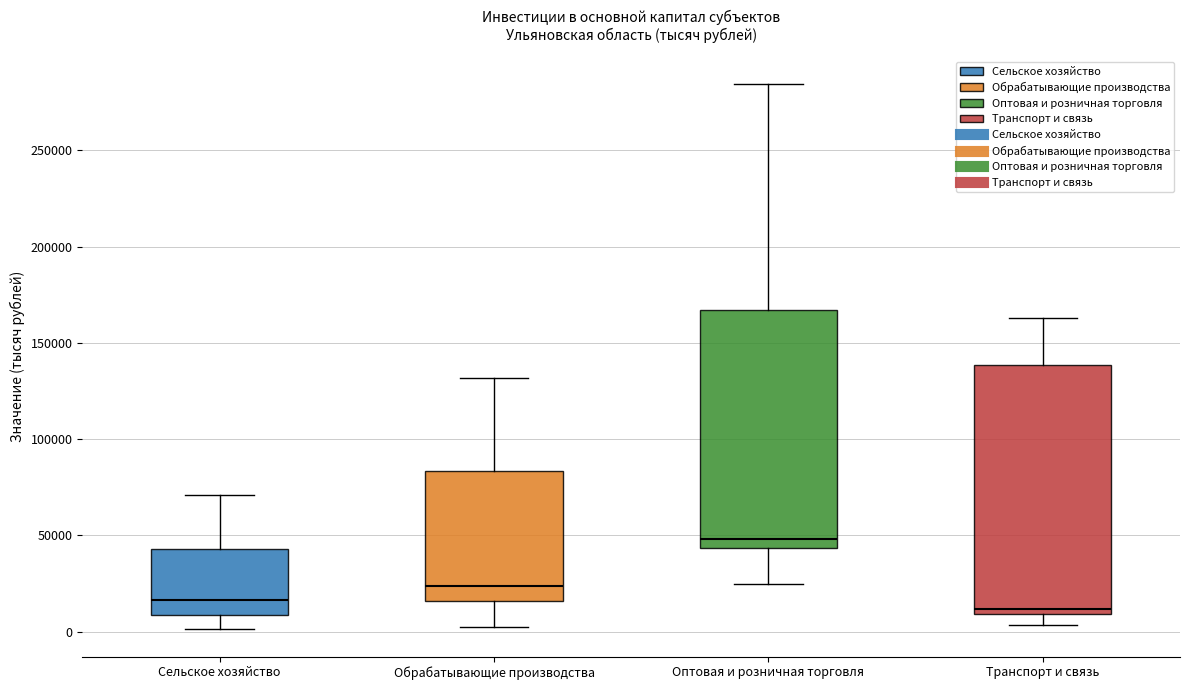

Reading left to right, transcribe this box plot: for each box, give where its median line is, the range the box spans, and where its two whiskers end, as read against the y-axis. The values are not printed on the chart, so give them approximately, as read against the axis.

Сельское хозяйство: median 15000, box 10000 to 45000, whiskers 0 to 70000
Обрабатывающие производства: median 25000, box 15000 to 85000, whiskers 0 to 130000
Оптовая и розничная торговля: median 50000, box 45000 to 165000, whiskers 25000 to 285000
Транспорт и связь: median 10000 (just above the box's lower edge), box 10000 to 140000, whiskers 5000 to 165000